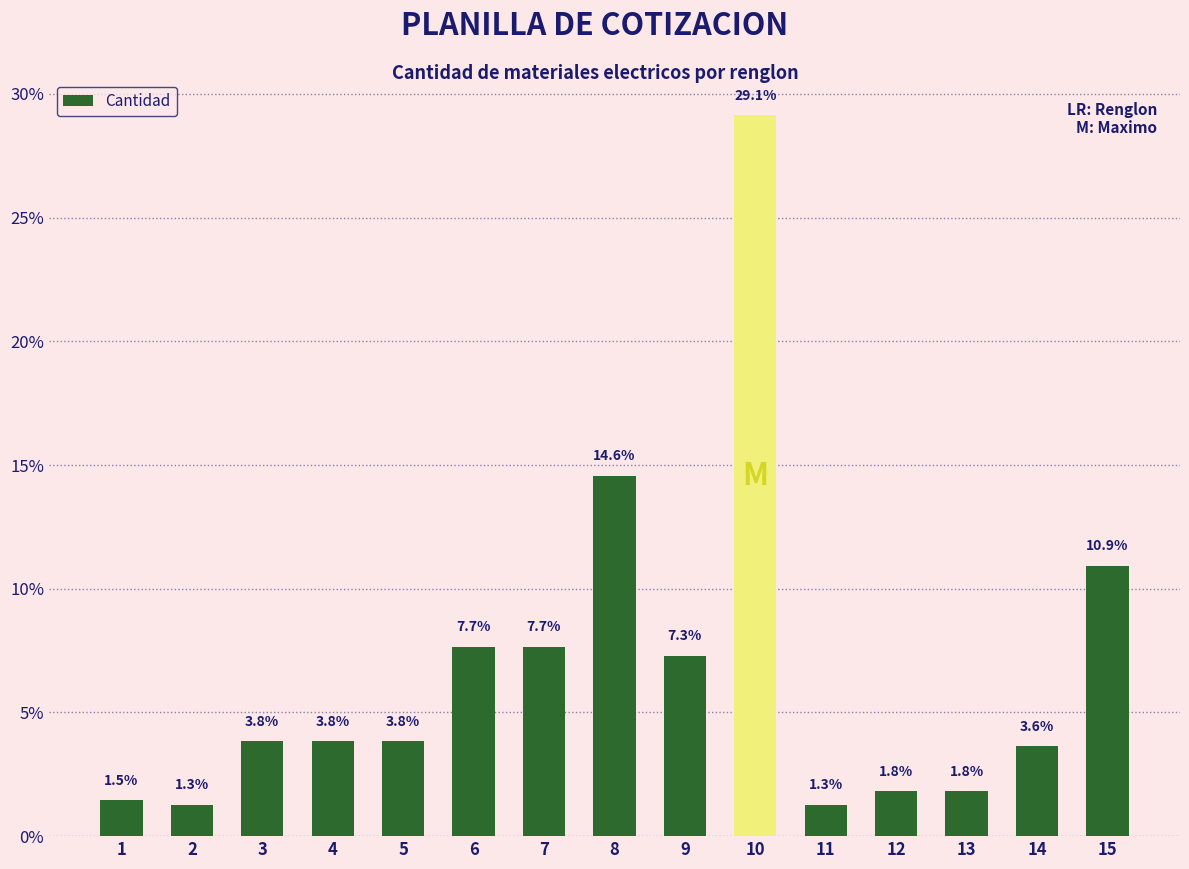

What is the change in value from 8 to 9?

-7.3